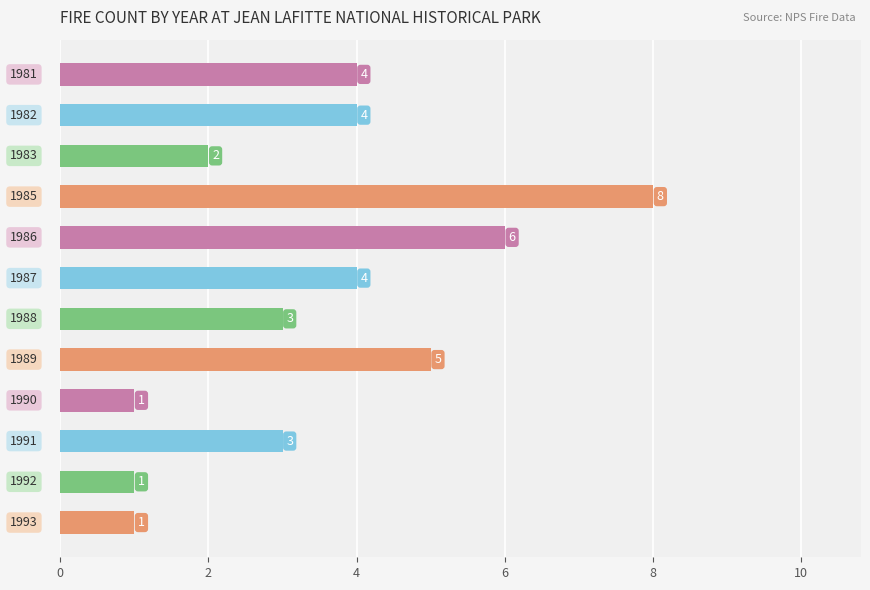

How many values are between 2 and 5?

7